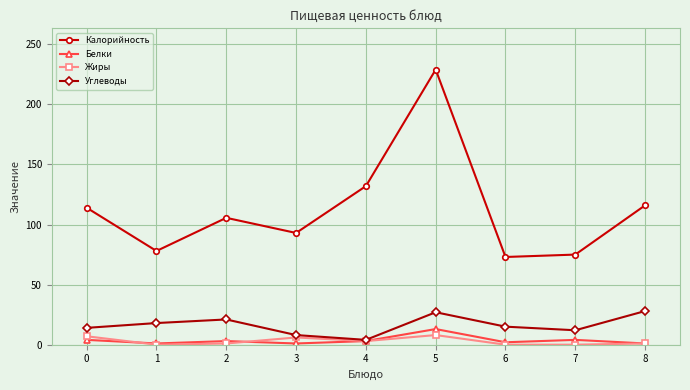

Is it true that Жиры equals 7.0 at 0?

True